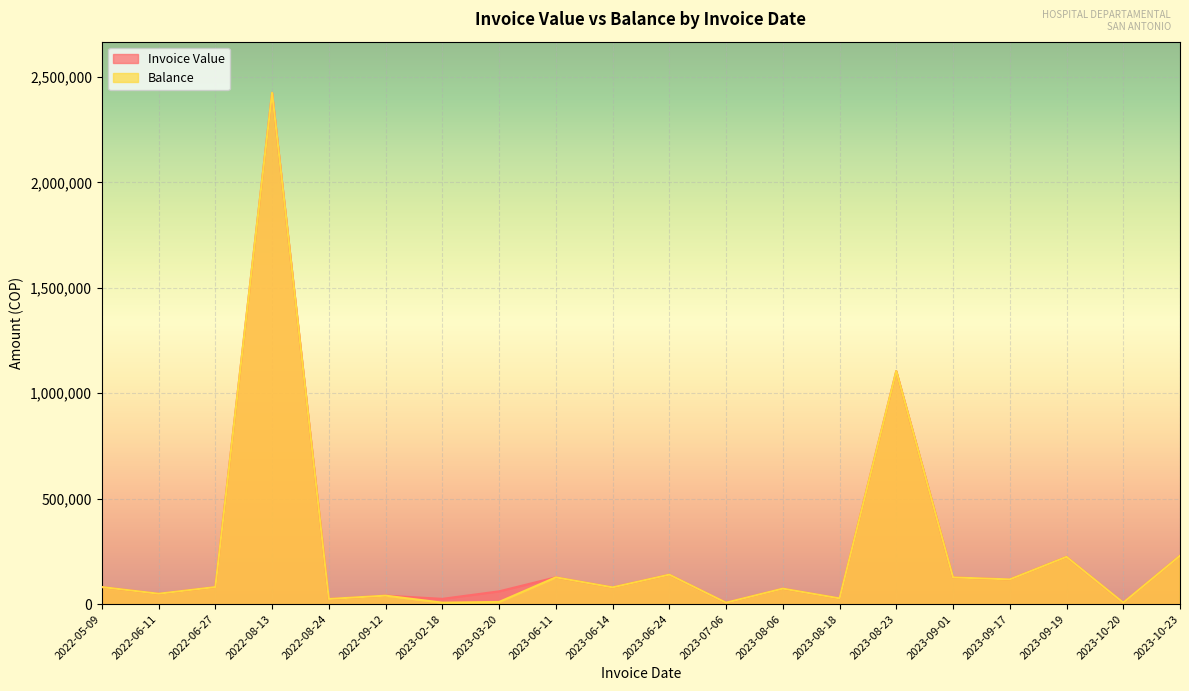

Which series changed the most between 2023-08-18 and 2023-09-19?

Invoice Value